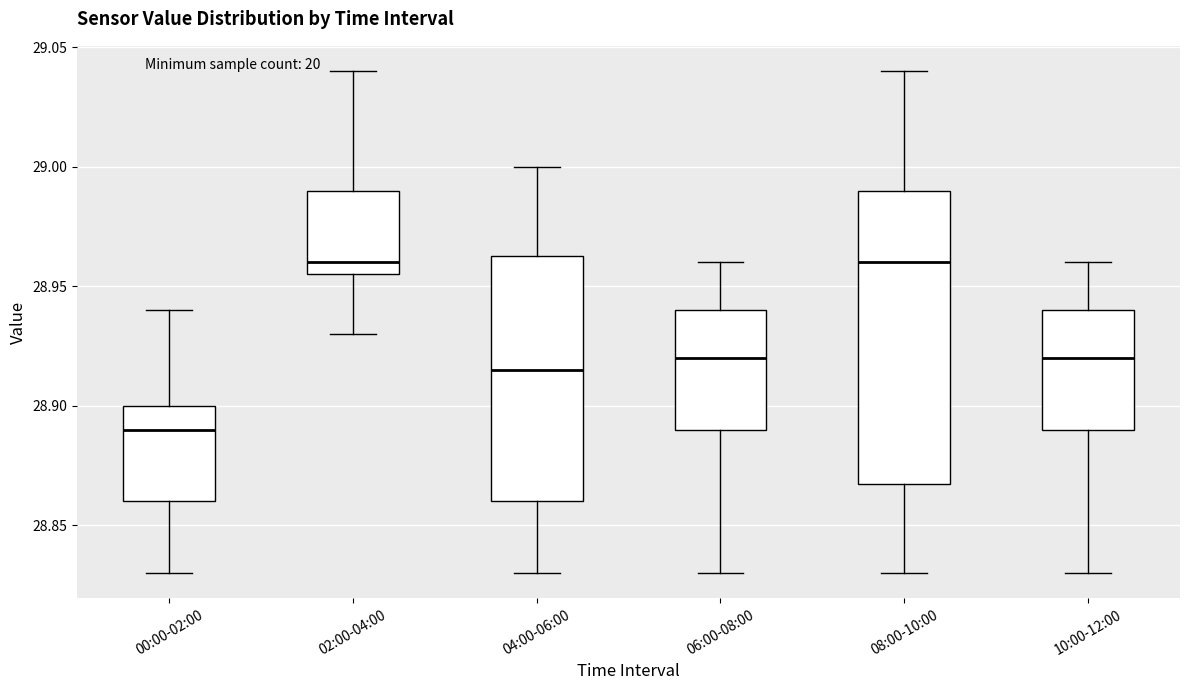

Where is the upper edge of the box for 04:00-06:00 on the y-axis? The values are not printed on the chart, so give them approximately, as read against the axis.

28.965